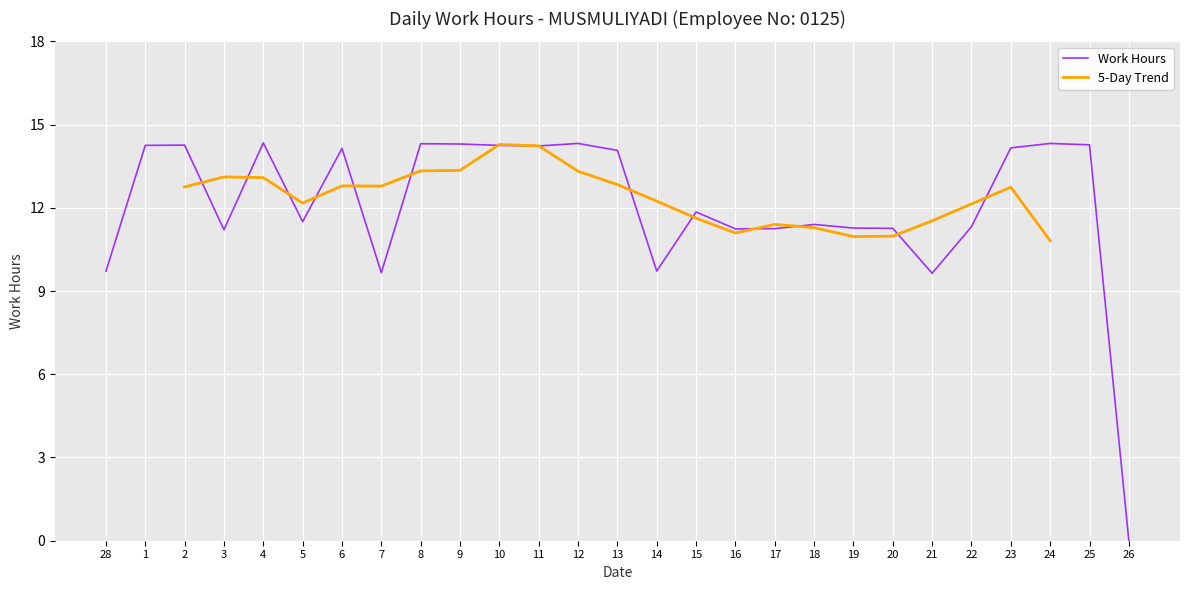

True or false: the data shows 11.5 at 5.

True